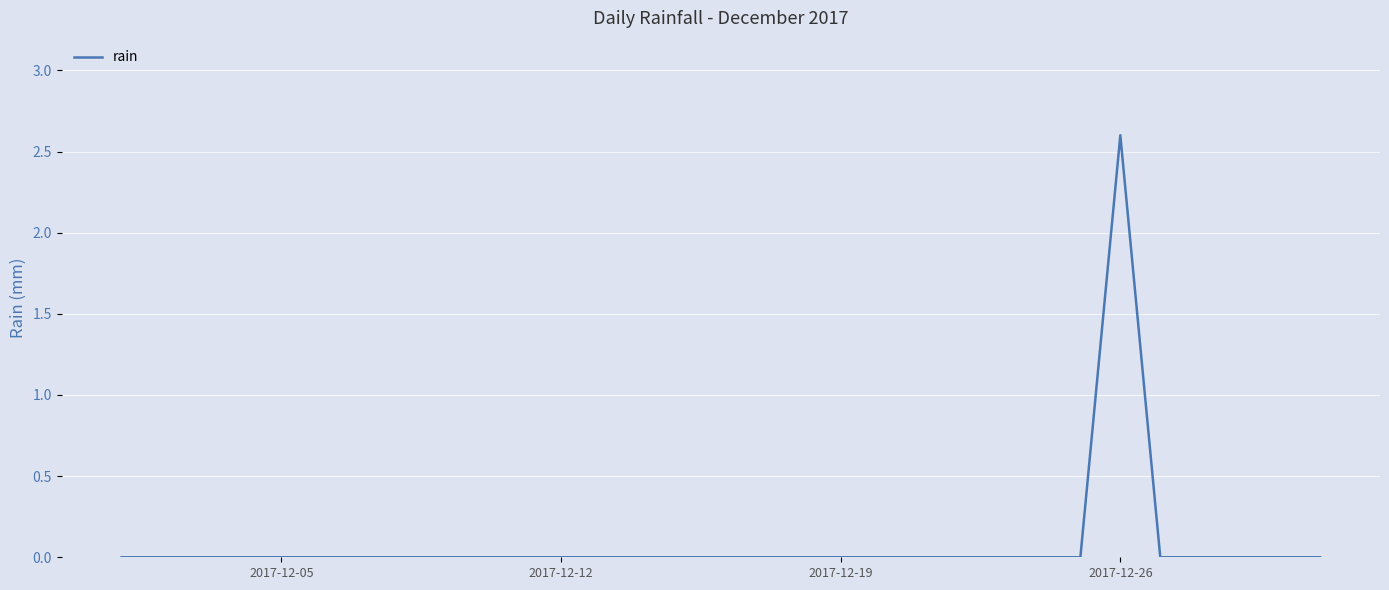

What is the greatest value displayed?

2.6